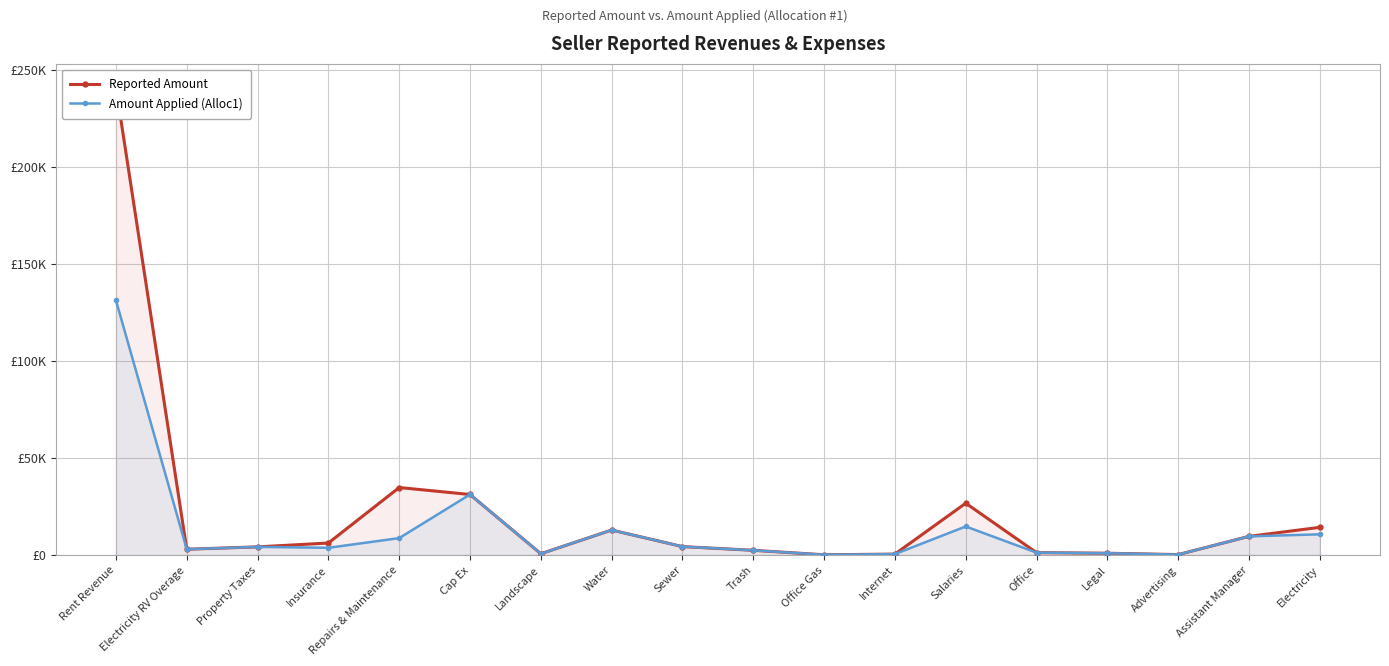

How many data points in Amount Applied (Alloc1) are less than 4175?

9